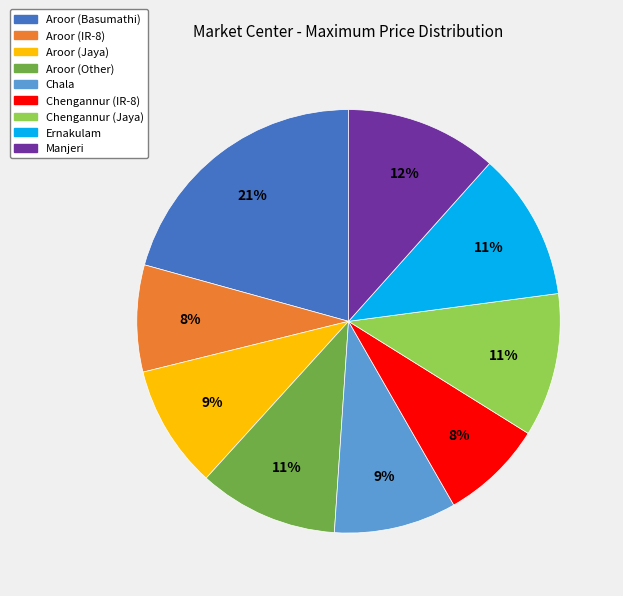

Is it true that Manjeri is 25% of the pie?

False